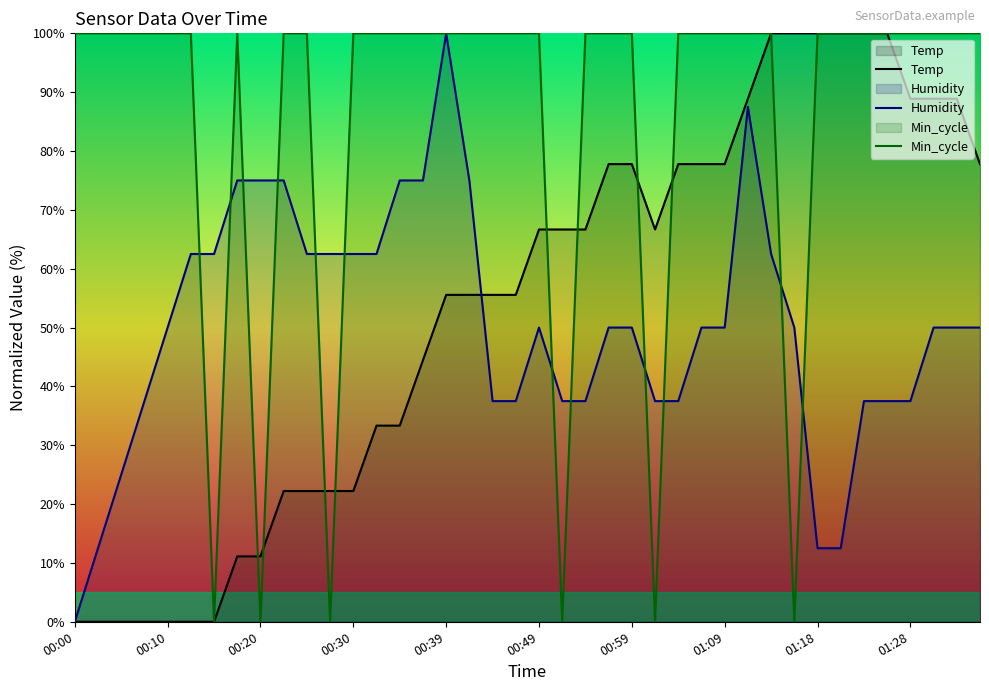

After their last crossing, which series has the higher values: Temp or Min_cycle?

Min_cycle